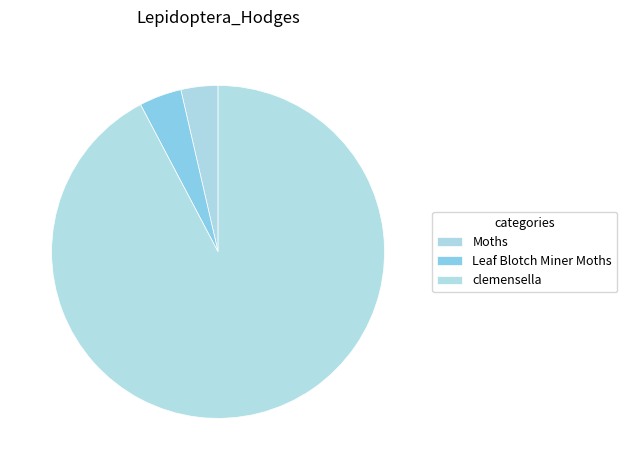

To the nearest percent, what is the average slice percentage?

33%